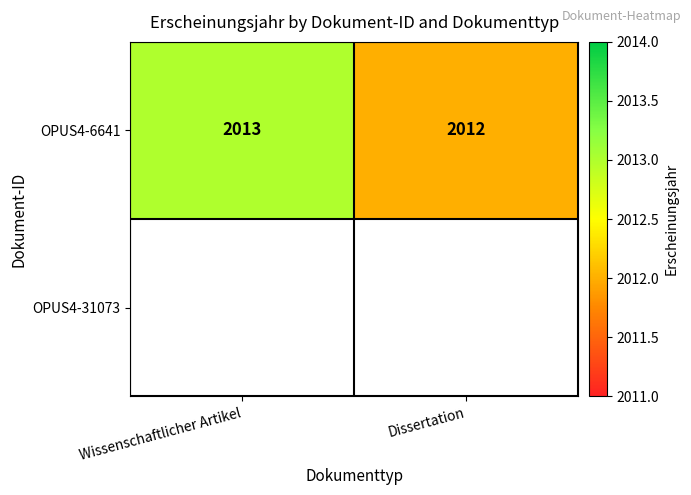

Which has a higher value, Dissertation or Wissenschaftlicher Artikel?

Wissenschaftlicher Artikel